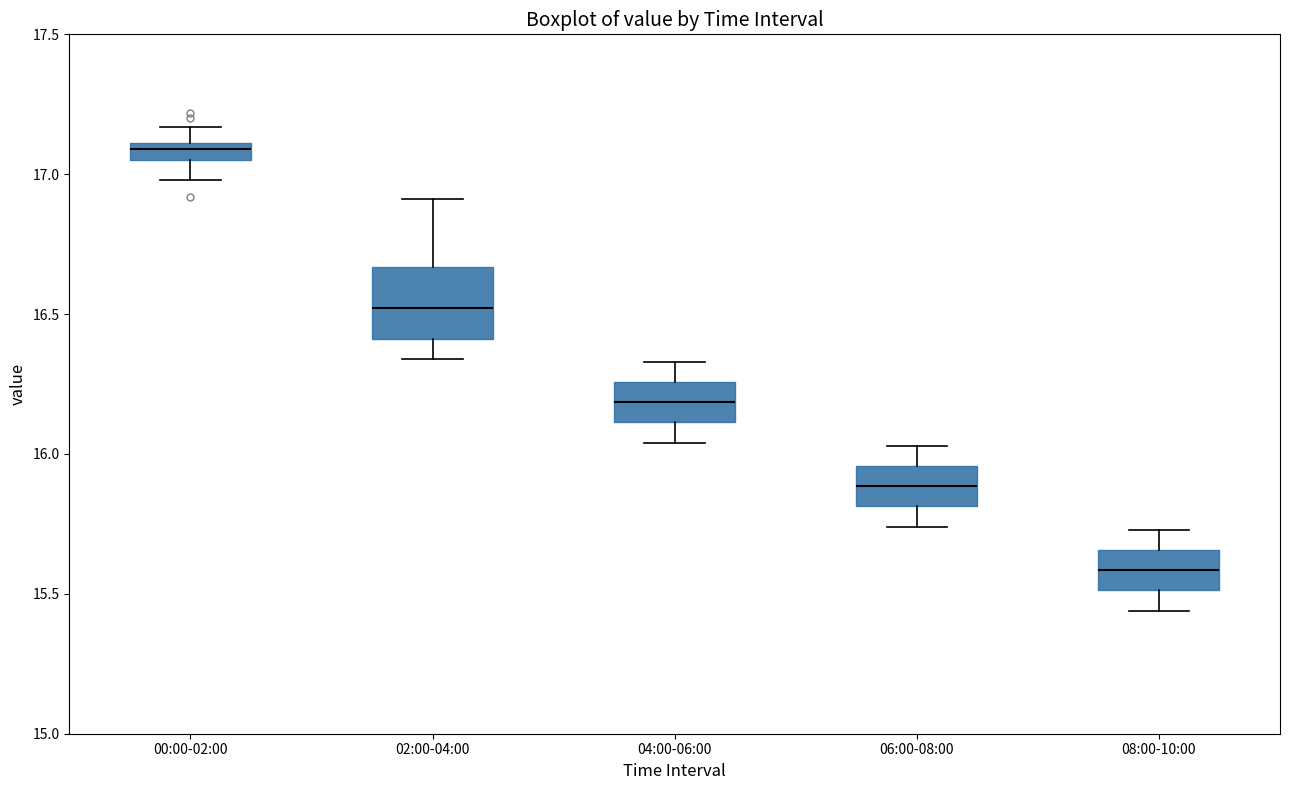

Where does the lower whisker of the box for 00:00-02:00 end on the y-axis? The values are not printed on the chart, so give them approximately, as read against the axis.

17.00